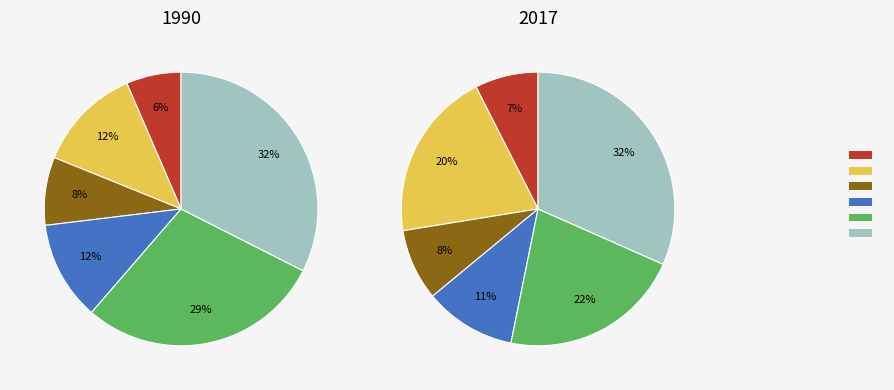

What portion of the pie excludes Total itemized deductions?

93.5%